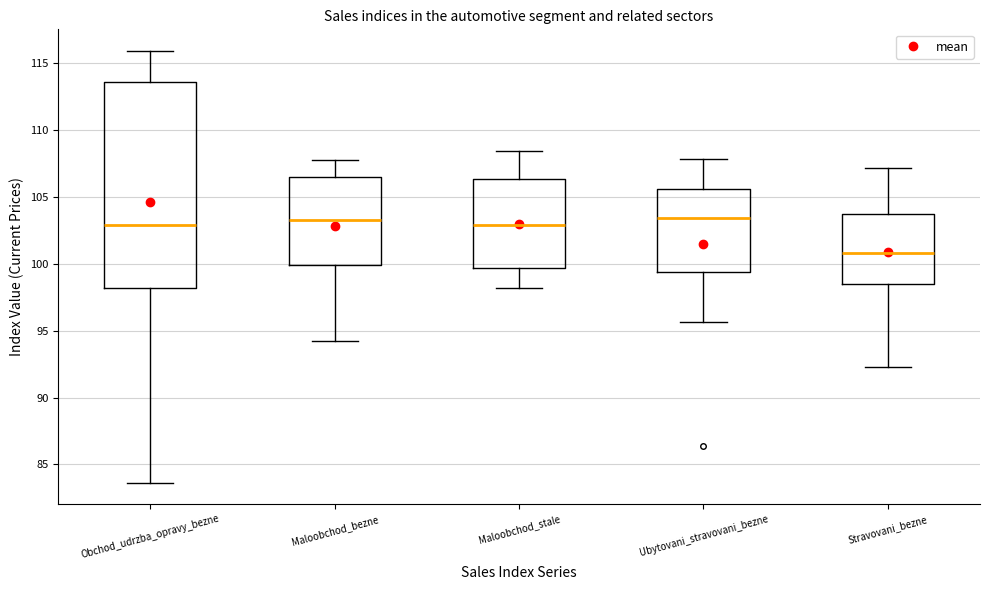

Comparing the boxes themselves (not the whiskers), which one is the tallest?

Obchod_udrzba_opravy_bezne